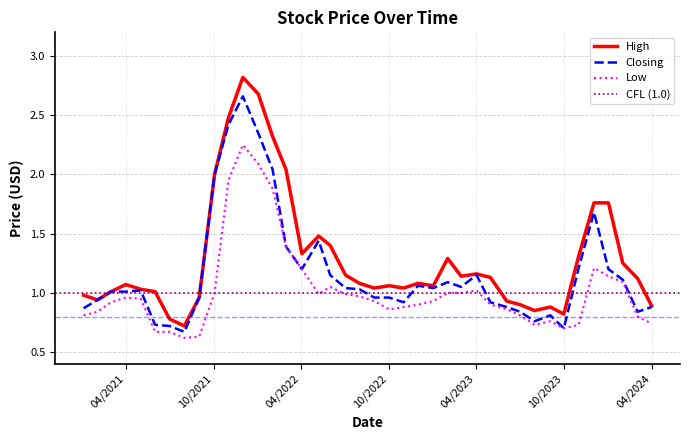

True or false: High and Low cross at least once.

False